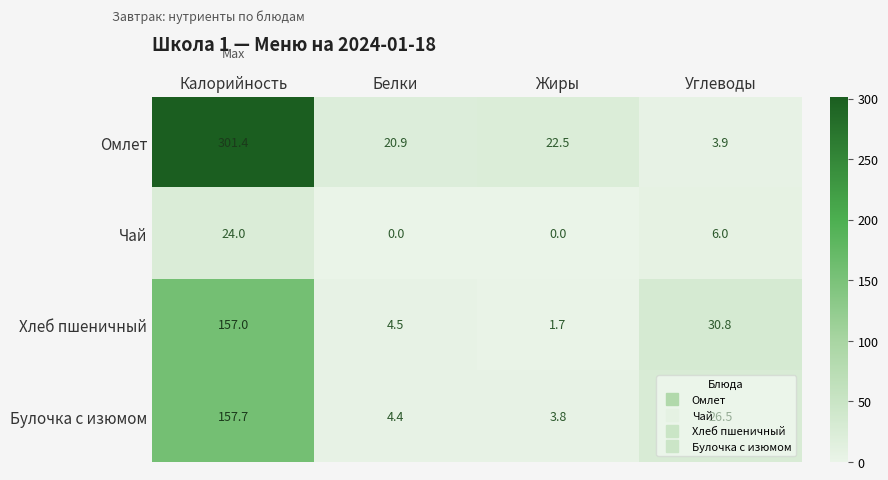

What is the sum of all Хлеб пшеничный values?

194.0